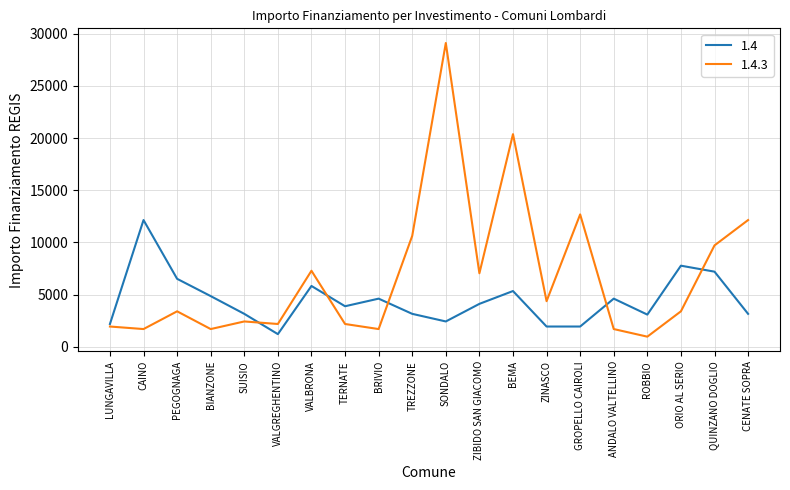

Which series has the largest total across all categories?

1.4.3